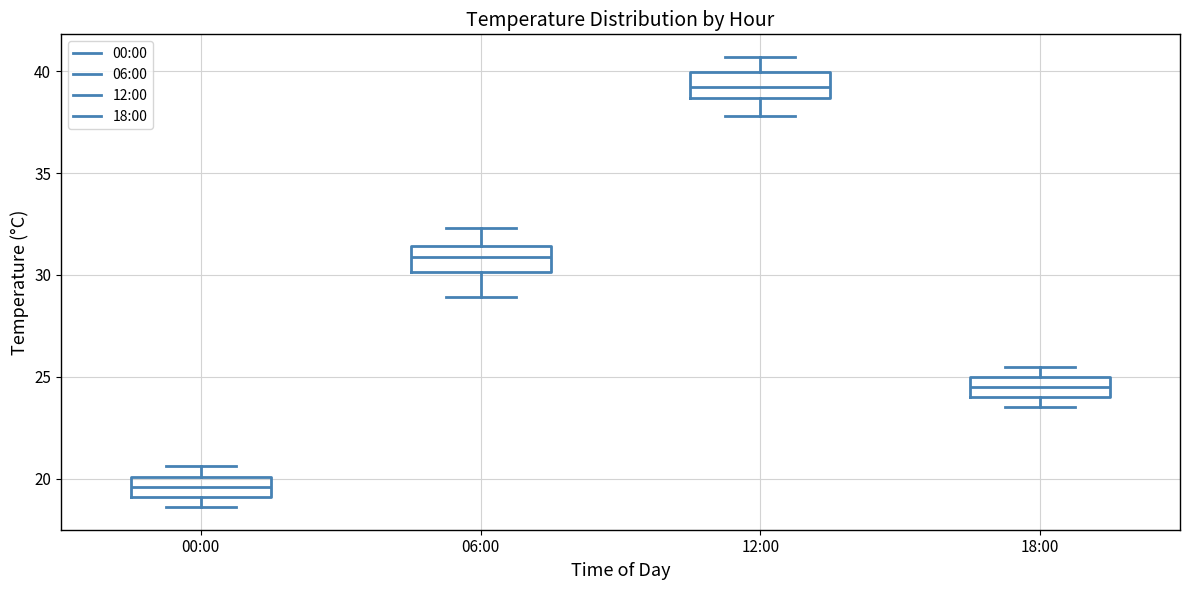

Reading left to right, read every box against the y-axis: the position of its median line, the range the box covers, and the ends of its whiskers. The values are not printed on the chart, so give them approximately, as read against the axis.

00:00: median 19.5, box 19.0 to 20.0, whiskers 18.5 to 20.5
06:00: median 31.0, box 30.0 to 31.5, whiskers 29.0 to 32.5
12:00: median 39.0, box 38.5 to 40.0, whiskers 38.0 to 40.5
18:00: median 24.5, box 24.0 to 25.0, whiskers 23.5 to 25.5